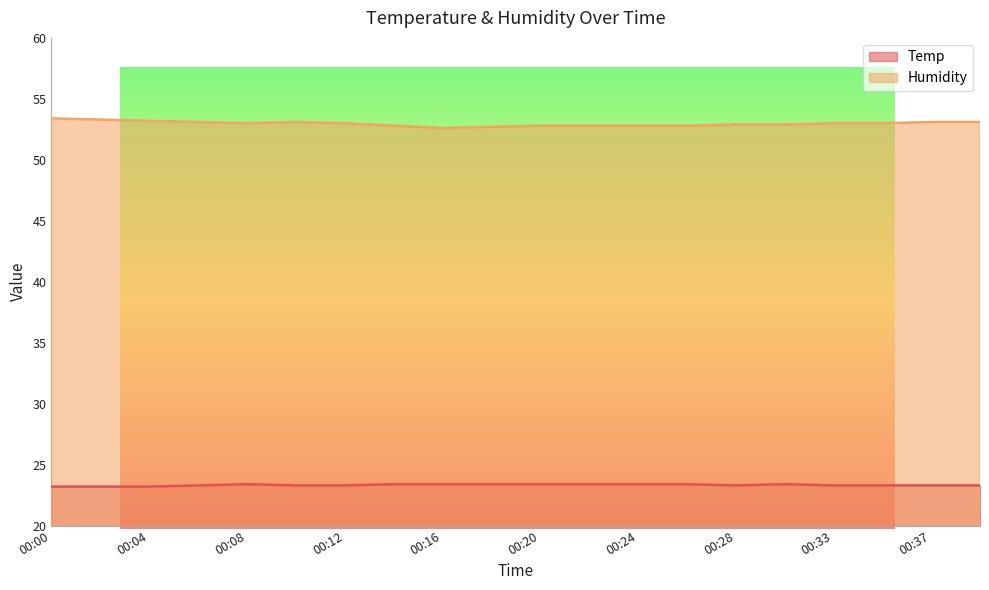

What is the total value across all series at 00:14?

76.2